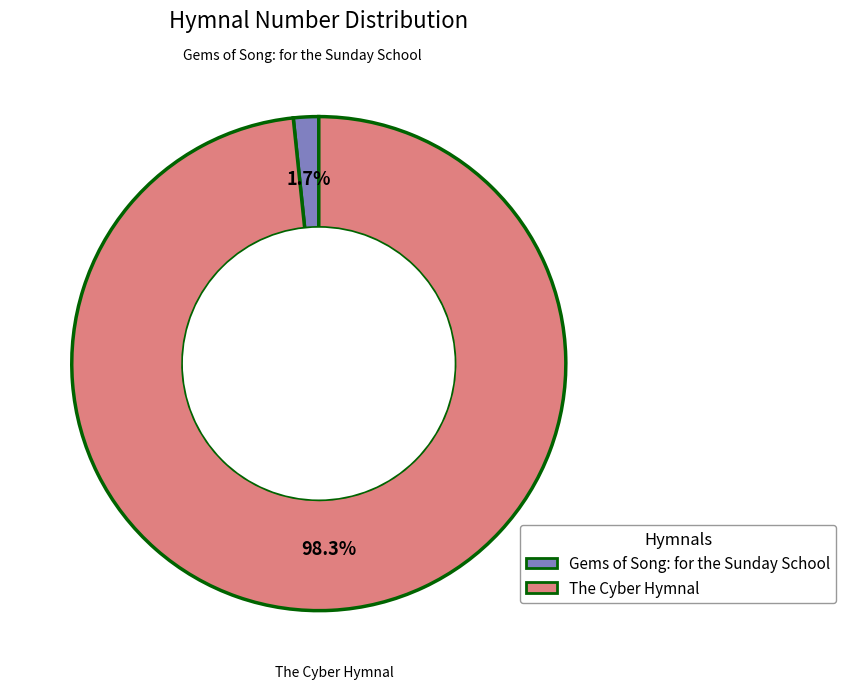

To the nearest percent, what portion does Gems of Song: for the Sunday School represent?

2%